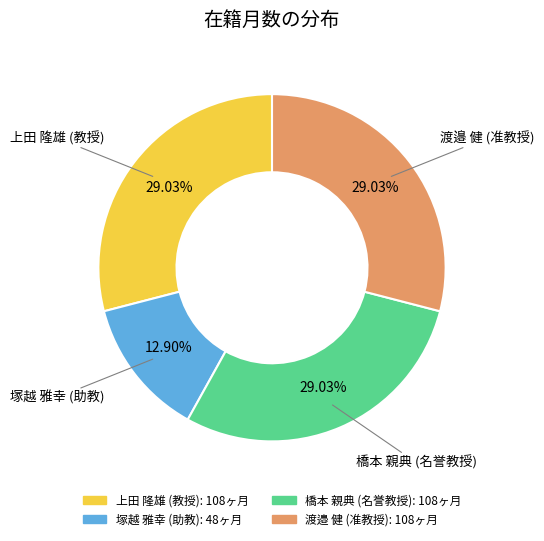

To the nearest percent, what is the combined percentage of 上田 隆雄 (教授) and 橋本 親典 (名誉教授)?

58%